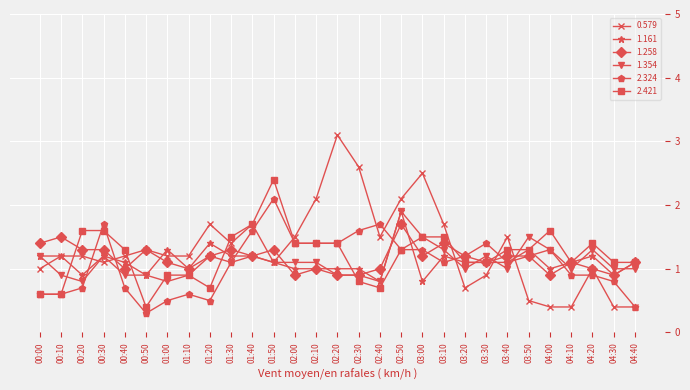

Is the value of 1.161 at 02:30 greater than the value of 2.421 at 03:40?

No